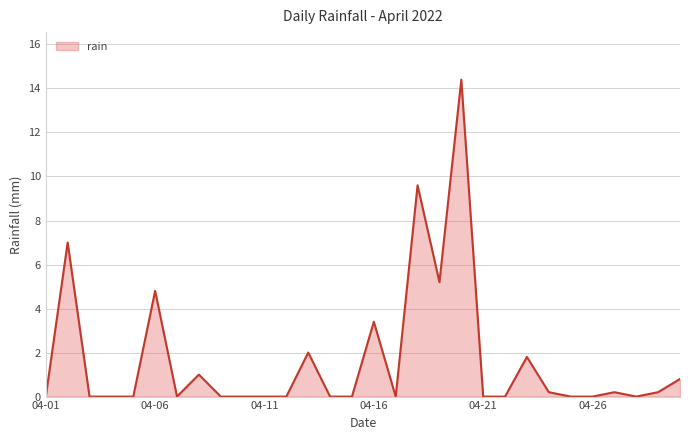

What is the difference between the maximum and minimum values?

14.4